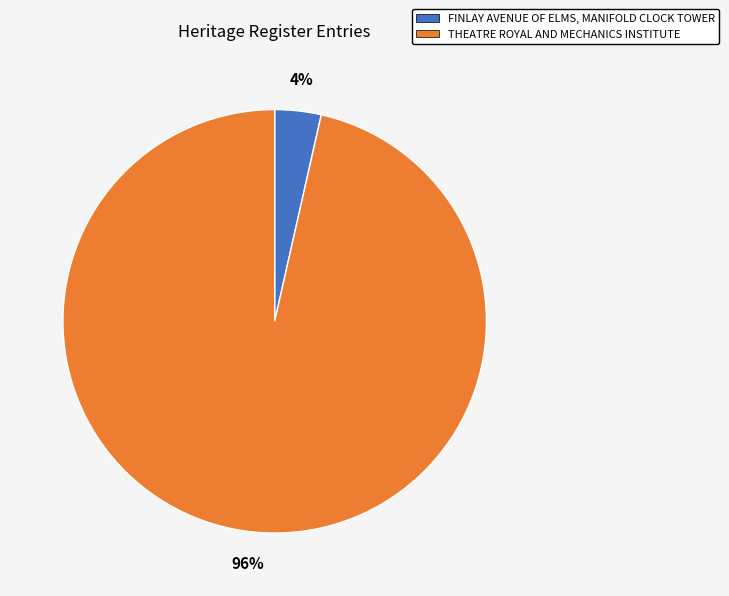

Combined, do FINLAY AVENUE OF ELMS, MANIFOLD CLOCK TOWER and THEATRE ROYAL AND MECHANICS INSTITUTE account for over 50%?

Yes